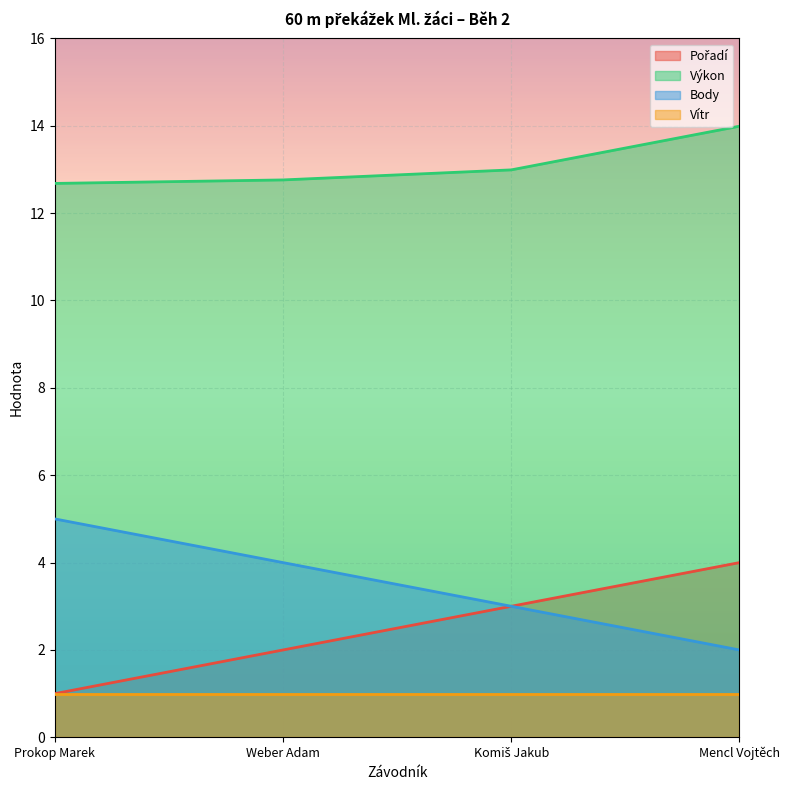

Count the Body values in the range 3 to 5.

3